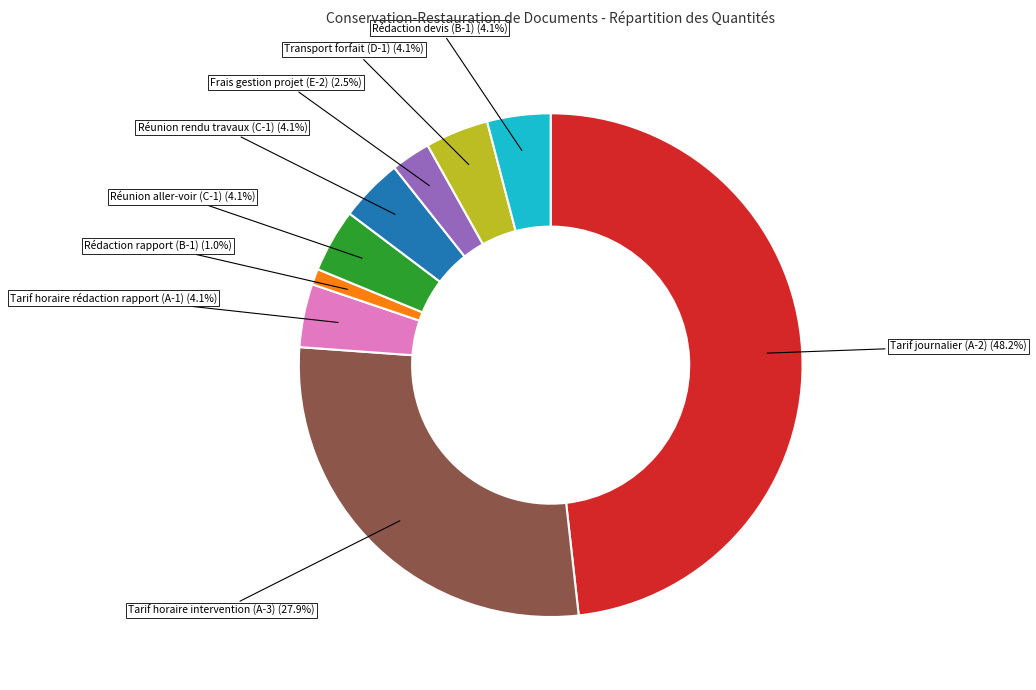

How many segments does this pie chart have?

9